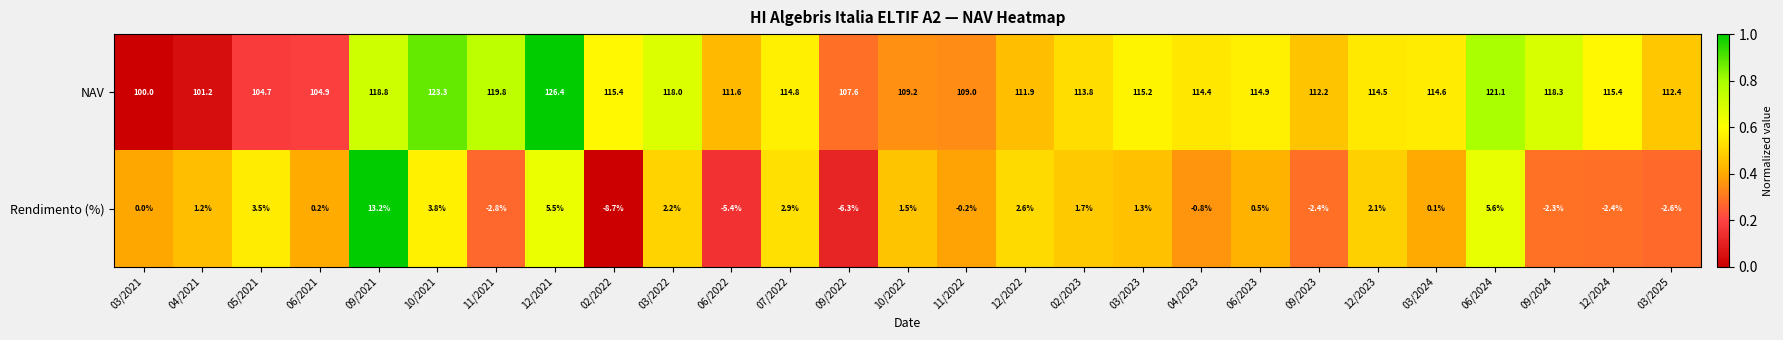

Read the NAV value at 06/2022.

111.6